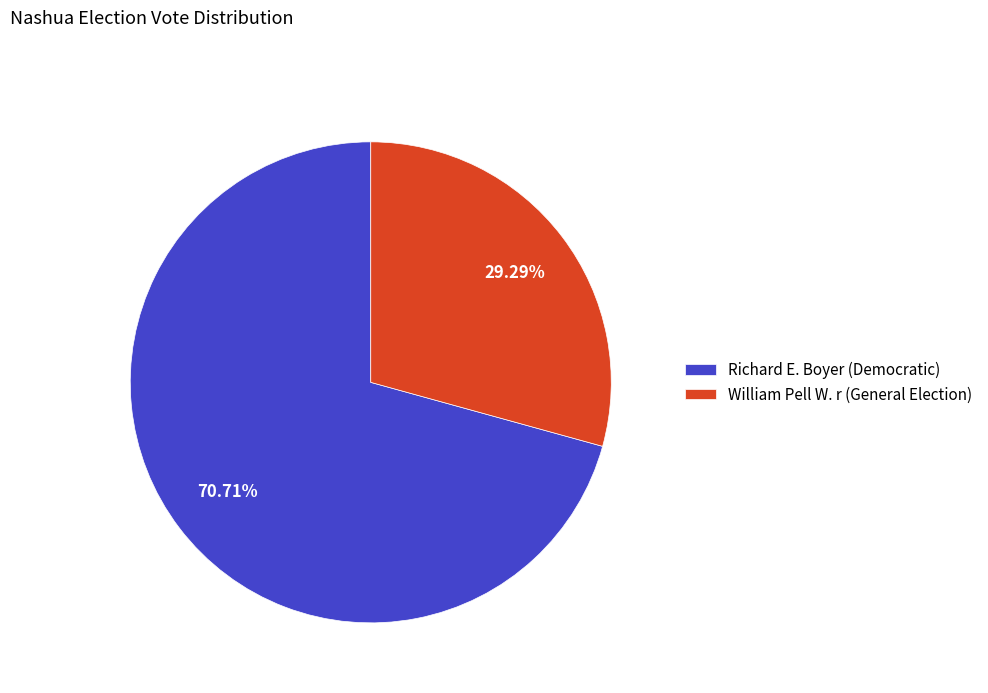

Is Richard E. Boyer (Democratic) the majority of the pie?

Yes